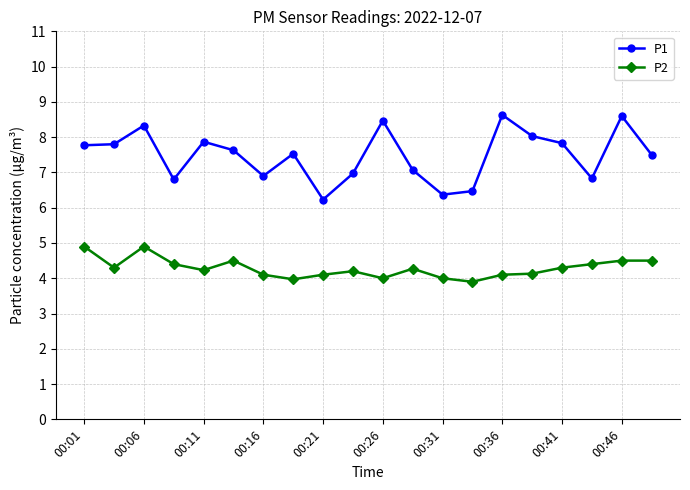

What is the value of the P2 point at the 11th from the left?

4.0